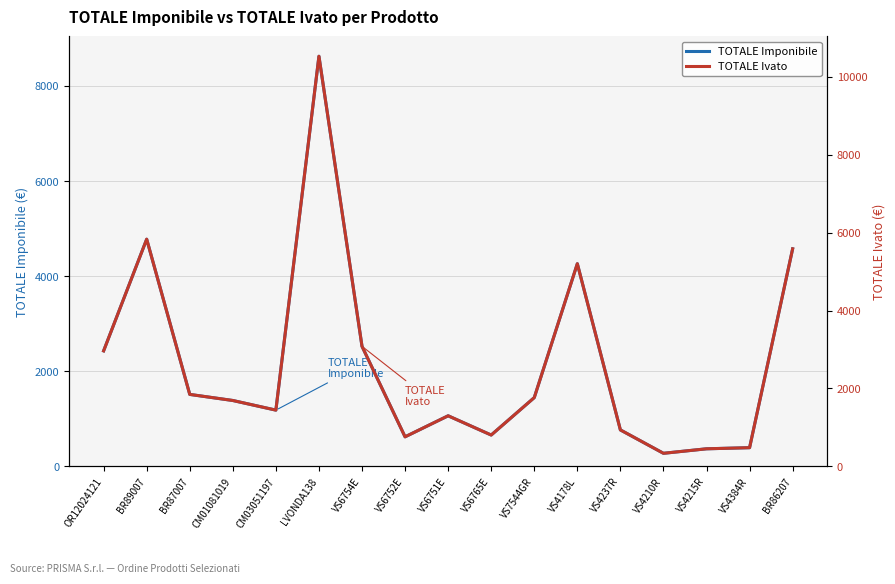

At VS7544GR, list the series in order from smallest to largest.

TOTALE Imponibile, TOTALE Ivato